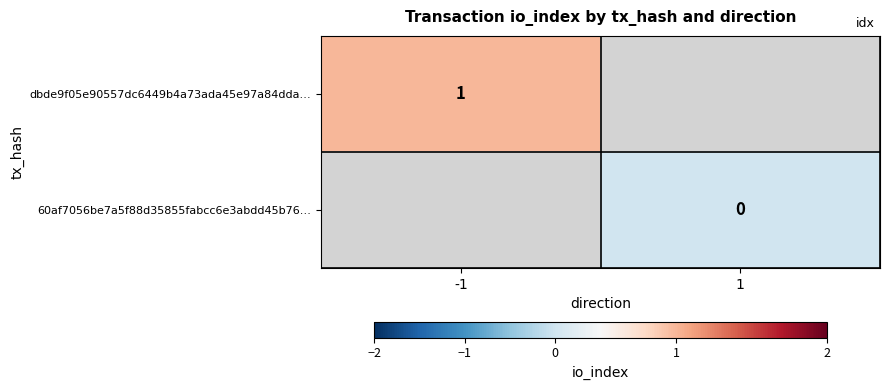

At how many categories does at least one series exceed 0?

1